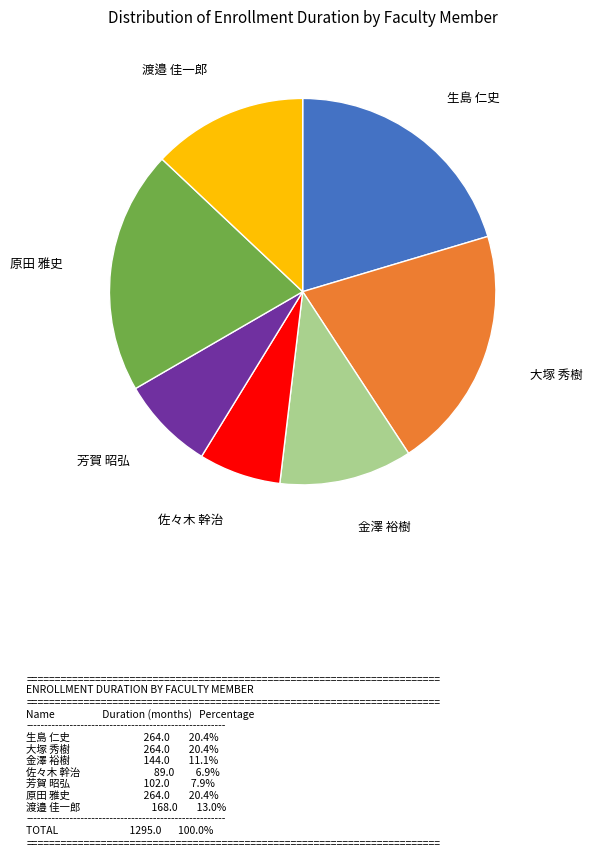

Is there any slice that represents more than half of the pie?

No